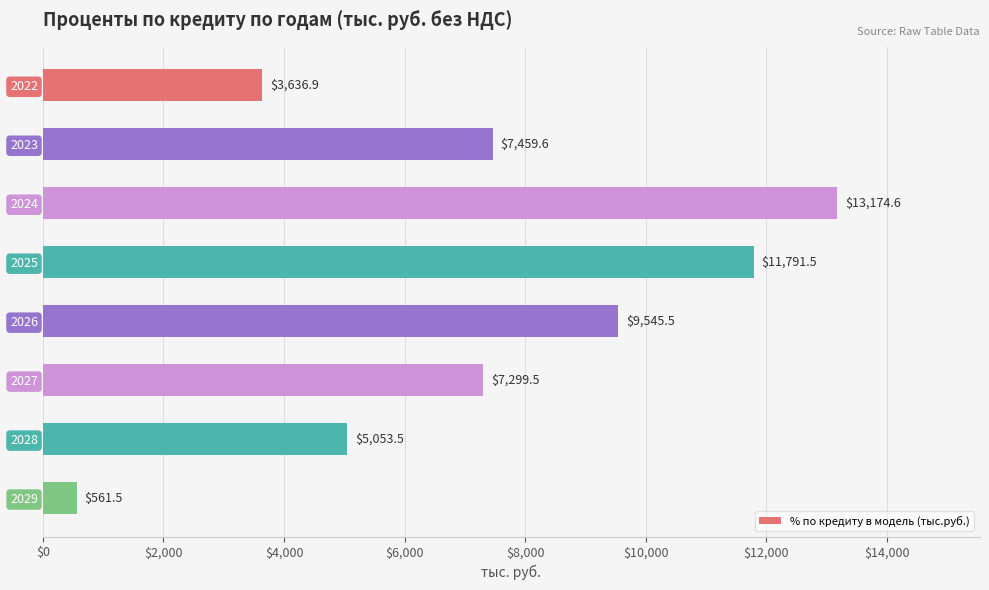

The chart shows a value of 5053.5 at 2028. True or false?

True